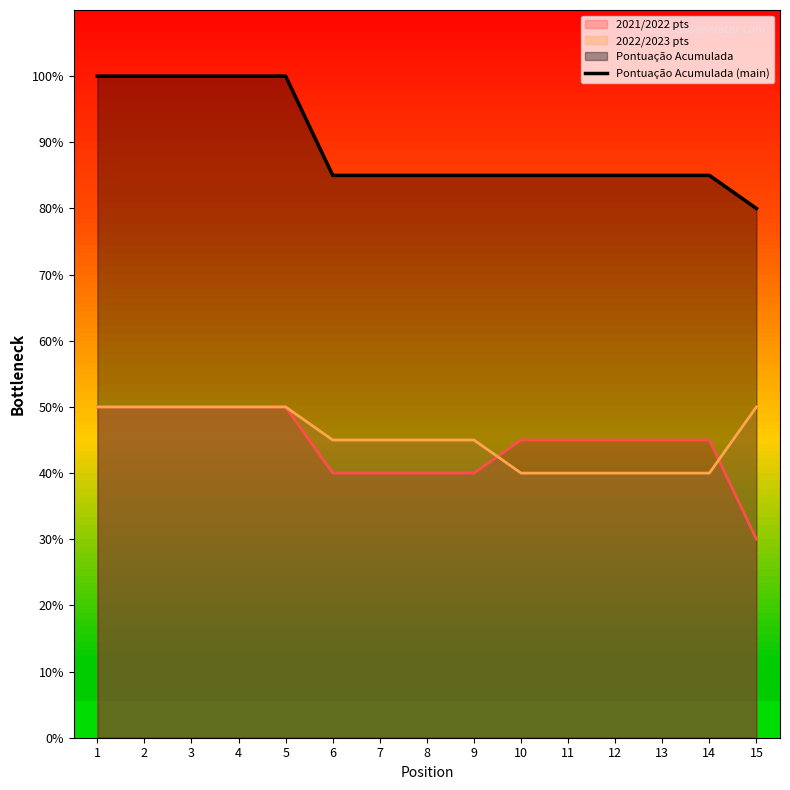

What is the sum of the values at 1 and 12?

185